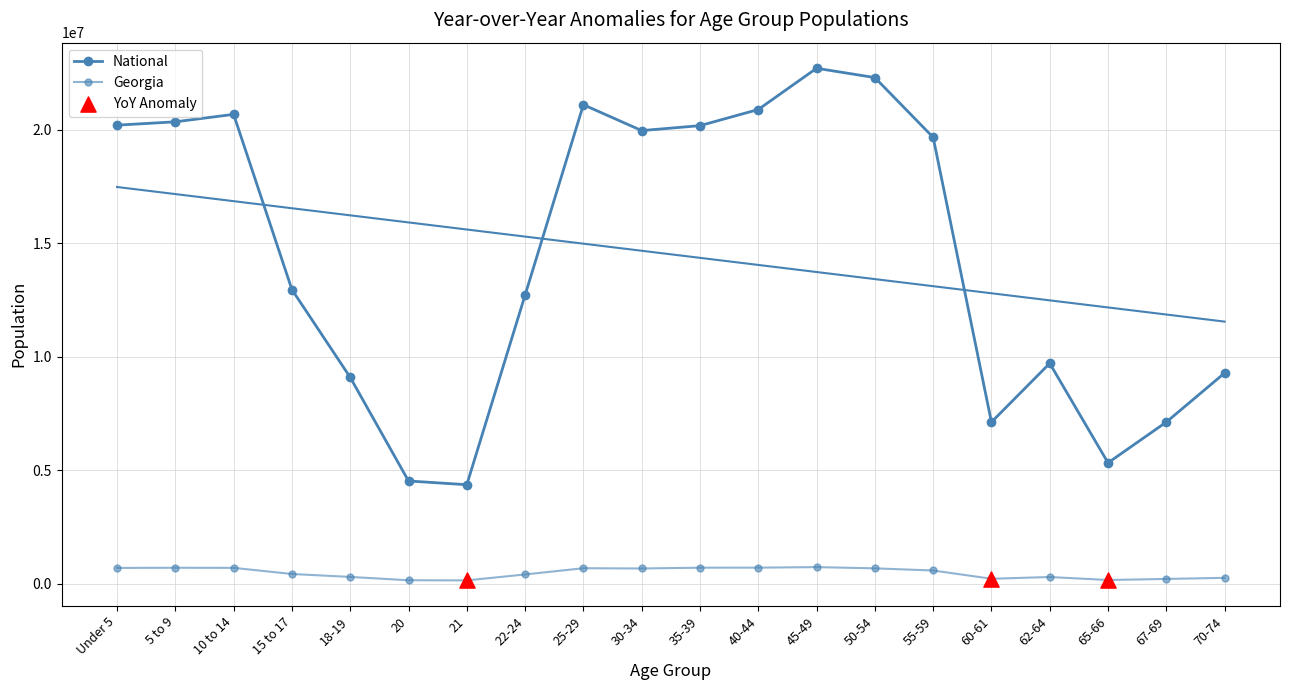

Which series has the largest total across all categories?

National